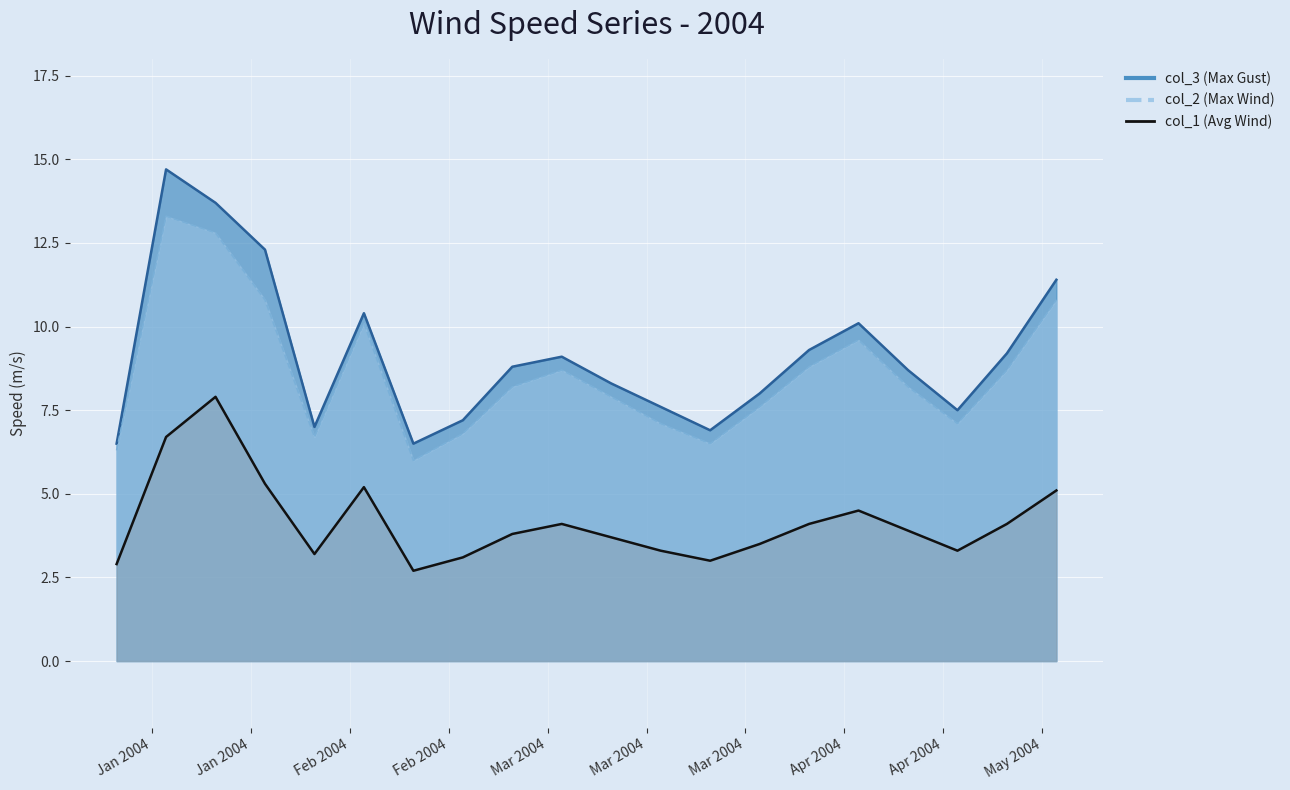

What is the difference between the maximum and minimum values?

5.2